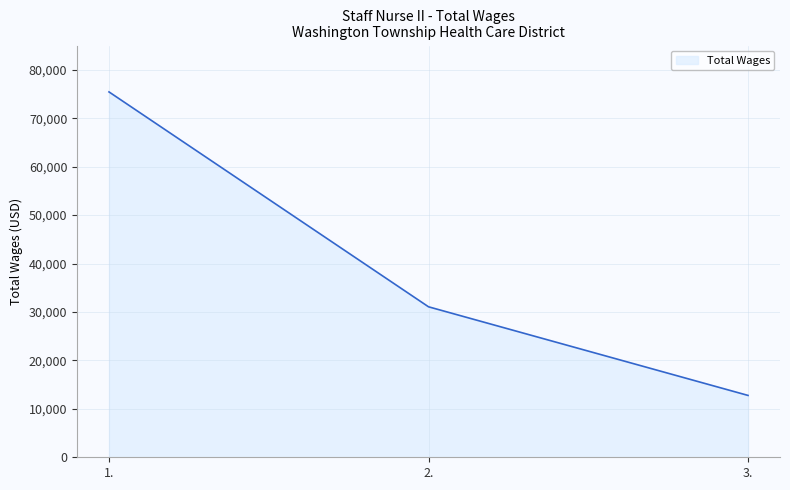

At which label is the value closest to 44096?

2.